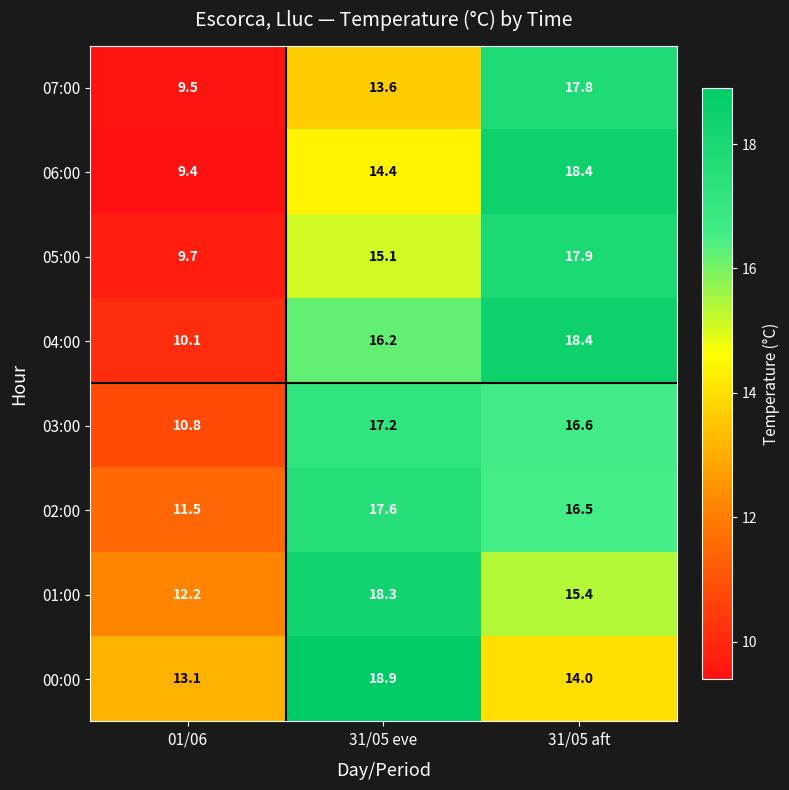

What is the average value of the 06:00 series?

14.1